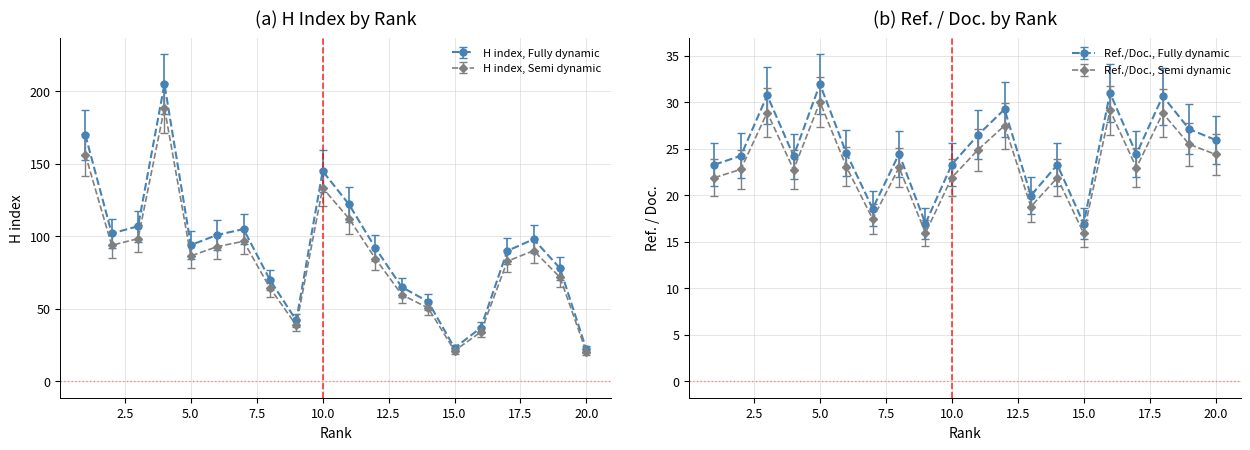

How many values in the Ref. / Doc. series are below 24?

7